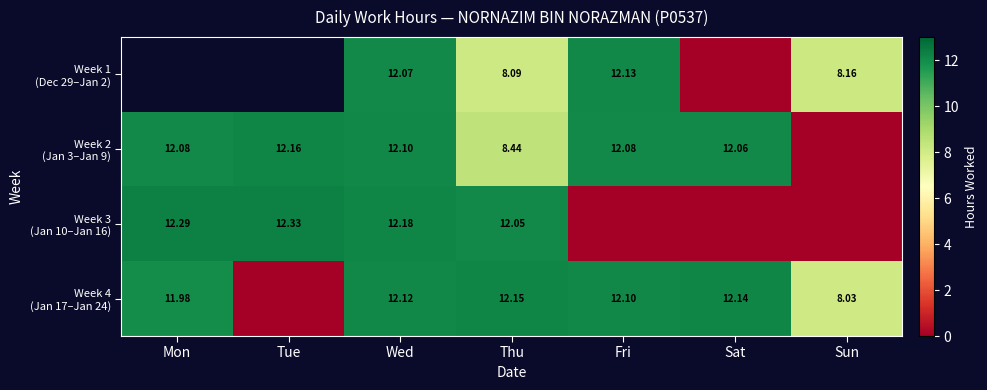

Which series has the largest total across all categories?

Week 2 (Jan 3–Jan 9)